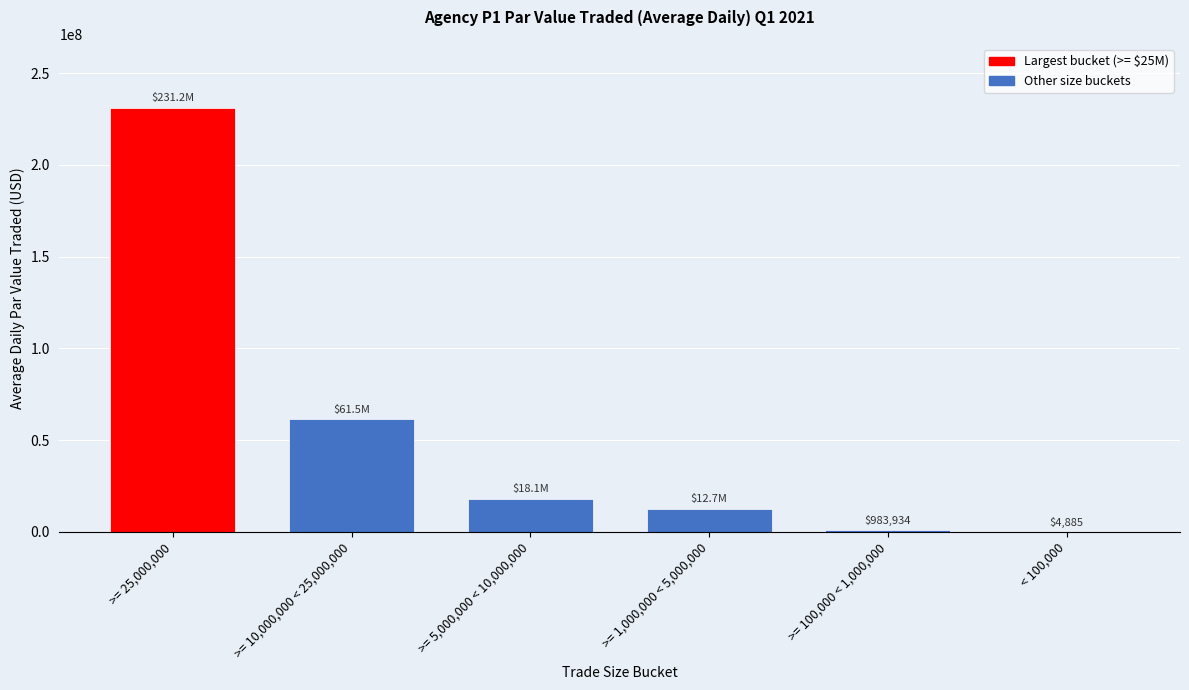

Where is the data nearest to the value 115623057?

>= 10,000,000 < 25,000,000